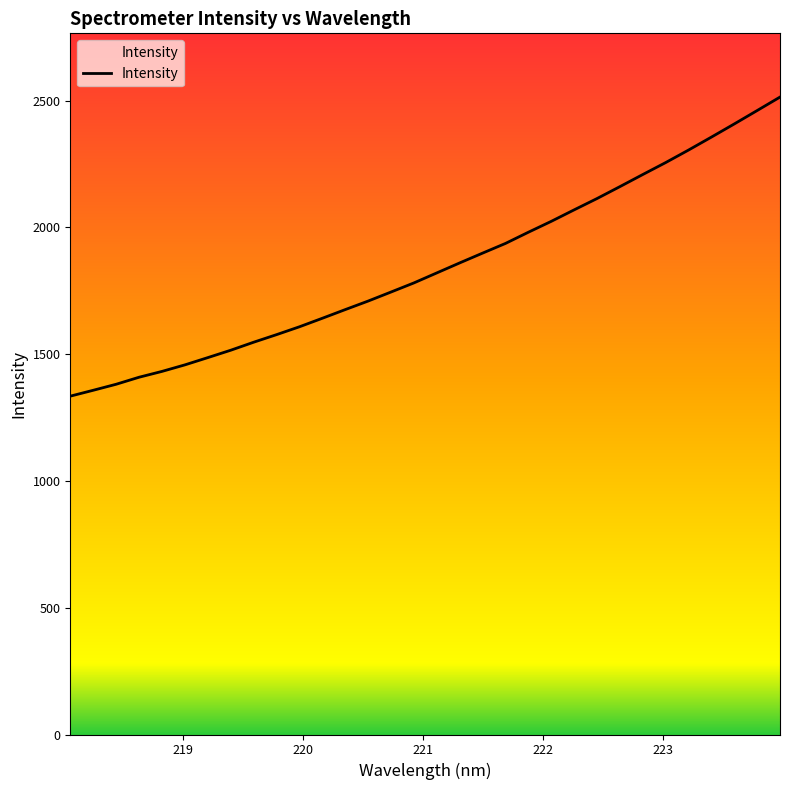

What is the difference between the maximum and minimum values?

1179.5